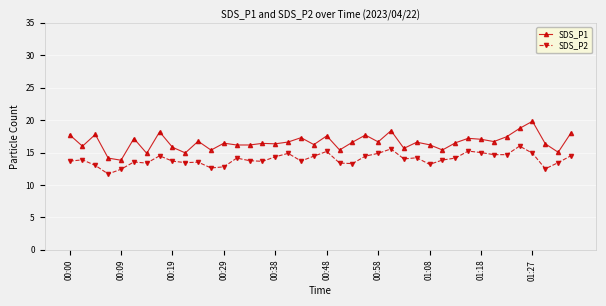

Does the chart display data point markers on the line(s)?

Yes